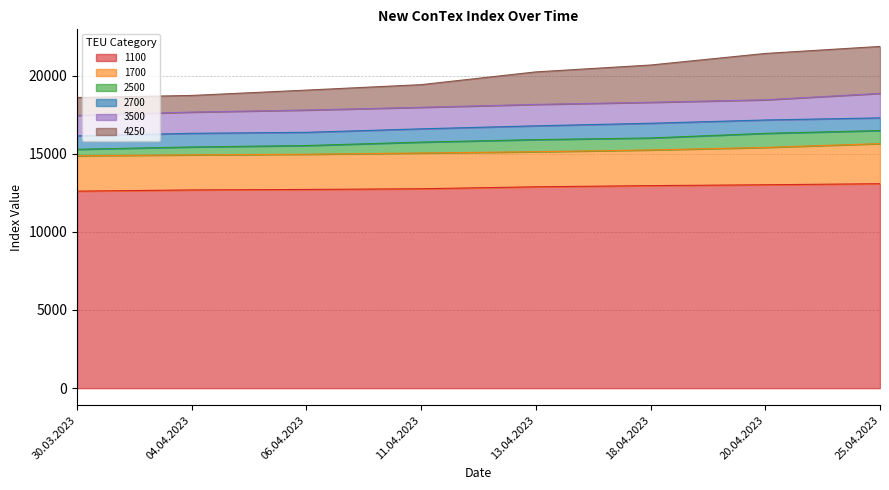

The value of 1100 at 18.04.2023 is 12958. True or false?

True